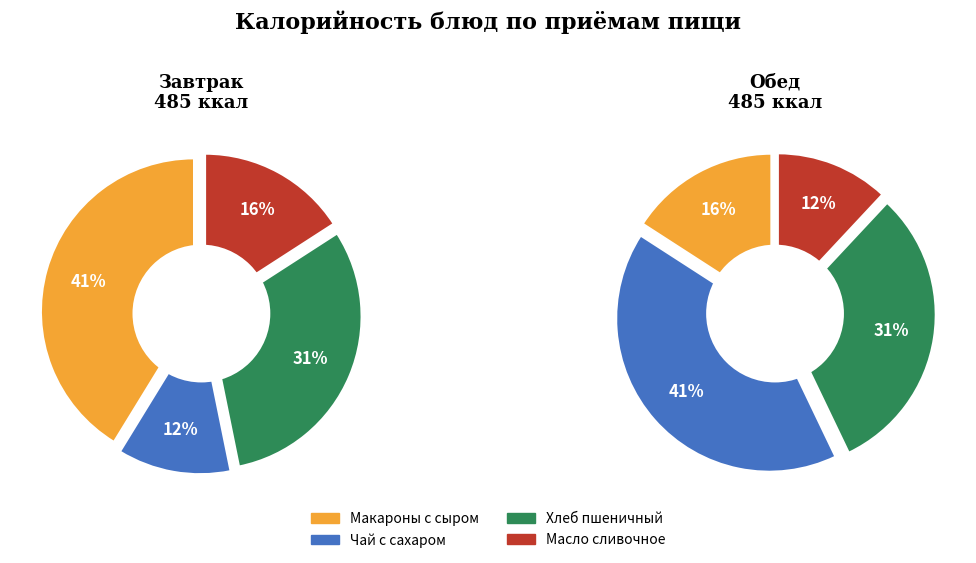

Do Макароны с сыром and Чай с сахаром together represent more than half of the pie?

Yes